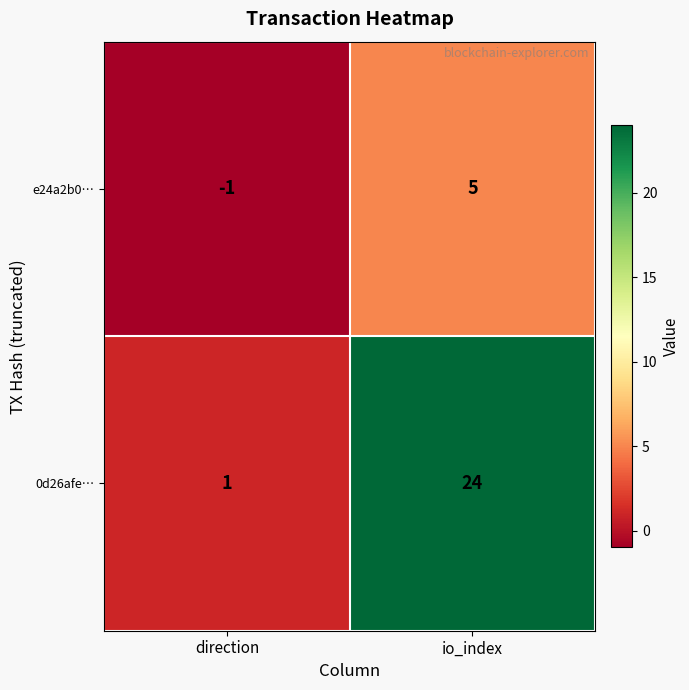

At which category does the chart reach its minimum across all series?

direction